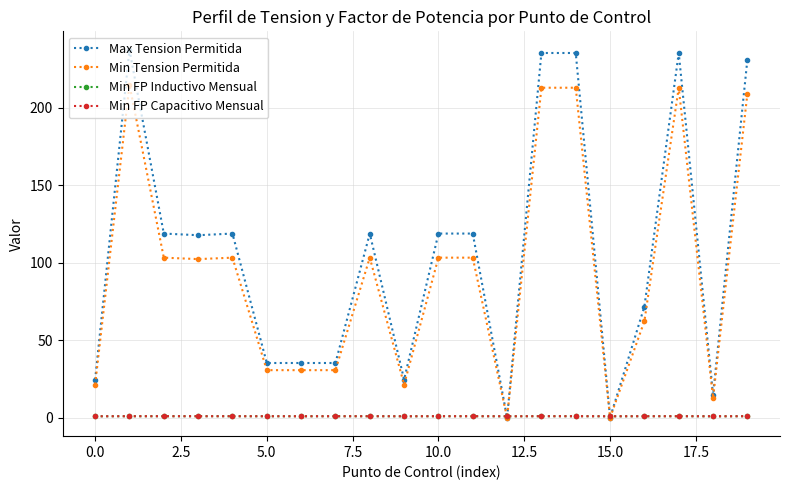

What is the maximum value shown in the chart?

237.3